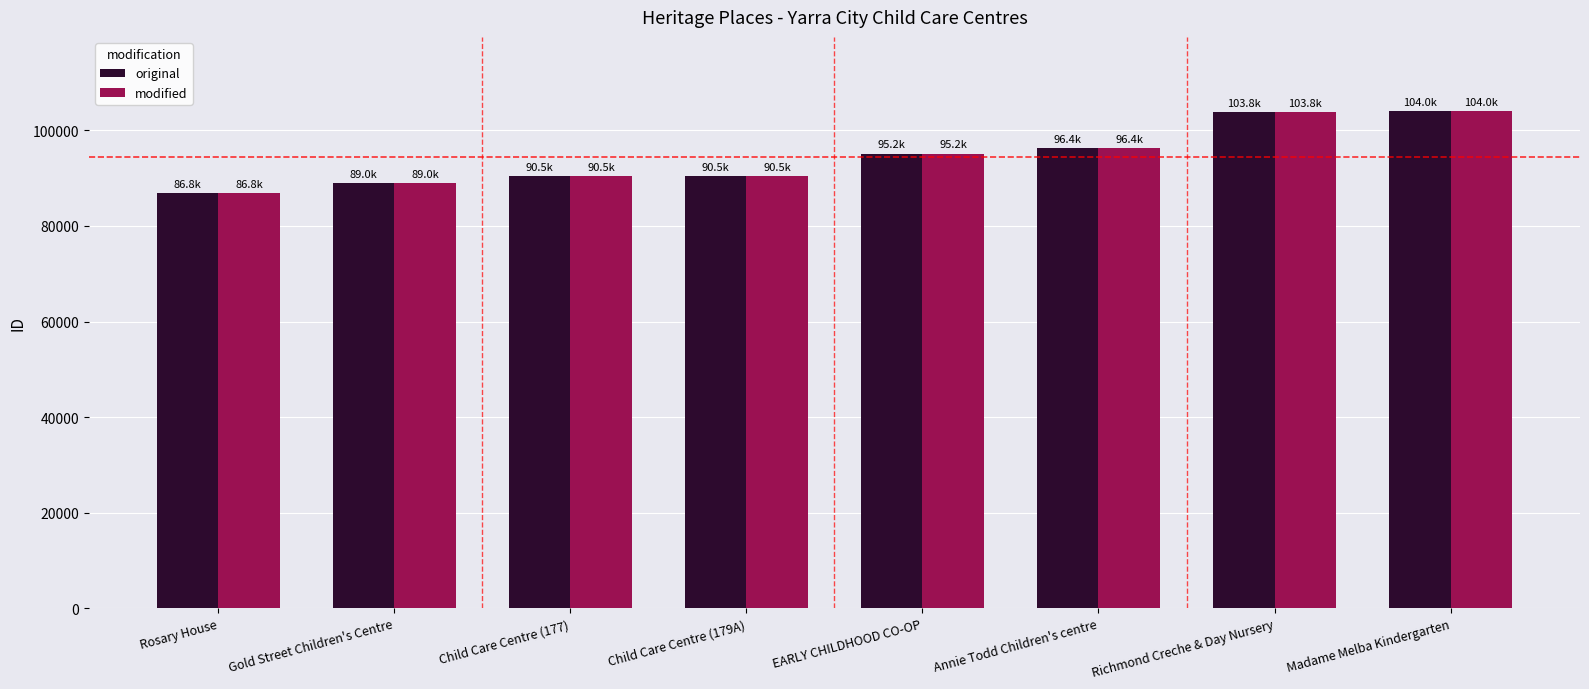

At how many categories does at least one series exceed 99640?

2